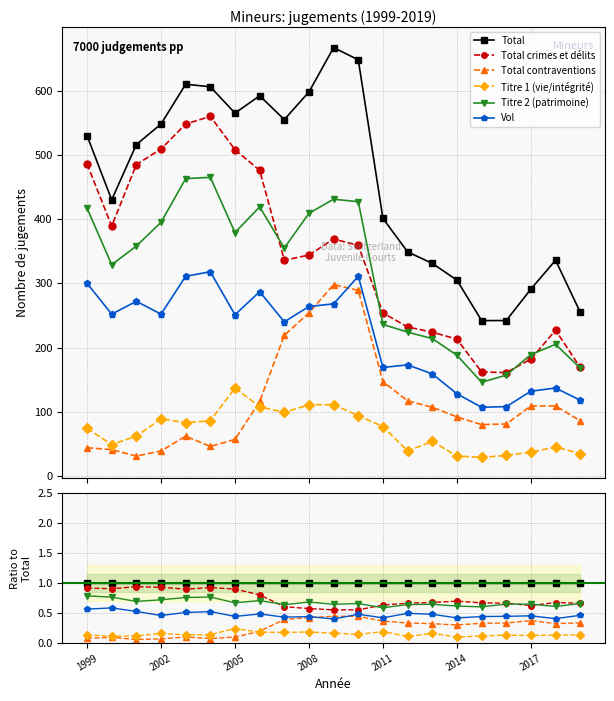

List the series in order of their peak value, lowest first.

Titre 1 (vie/intégrité), Total contraventions, Vol, Titre 2 (patrimoine), Total crimes et délits, Total